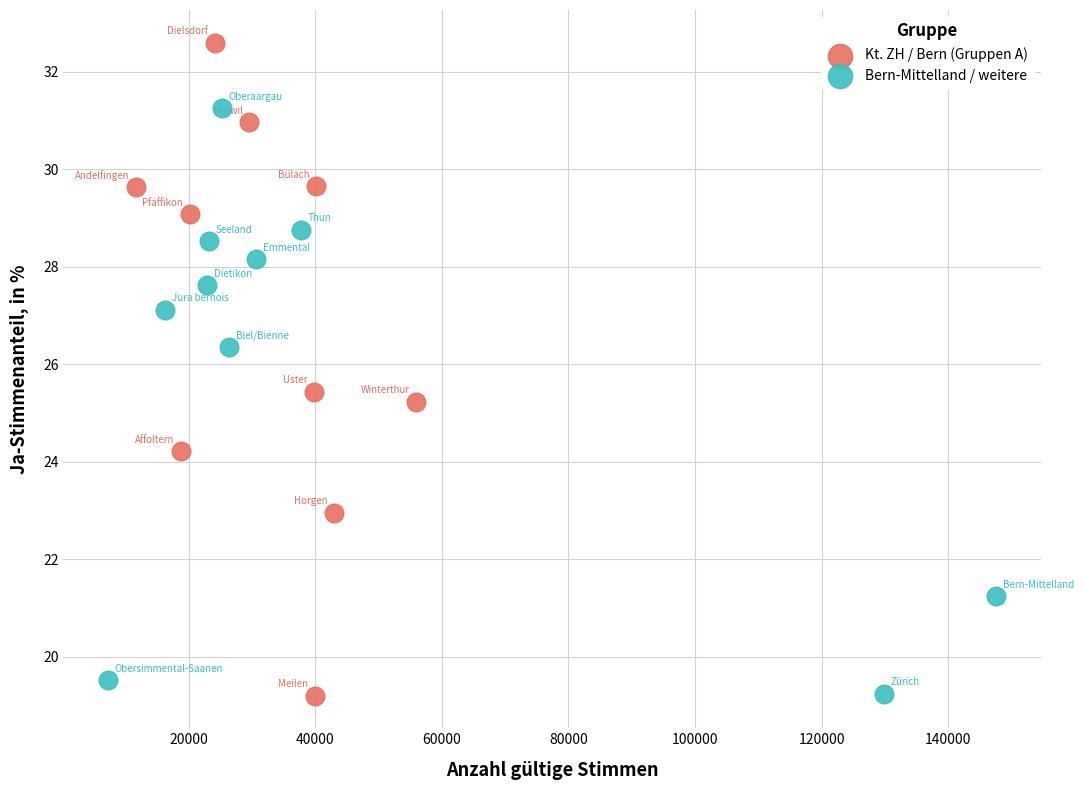

Which series has the largest Y range (max minus min)?

Kt. ZH / Bern (Gruppen A)